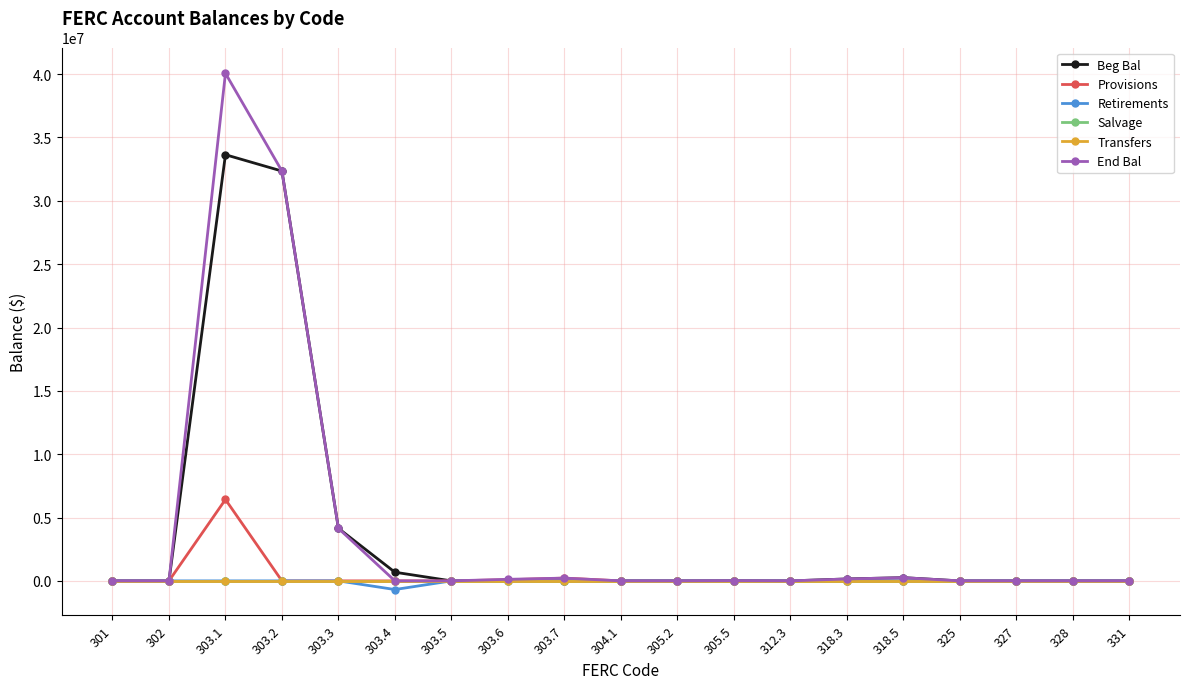

Is this an area chart (filled region under the line)?

No